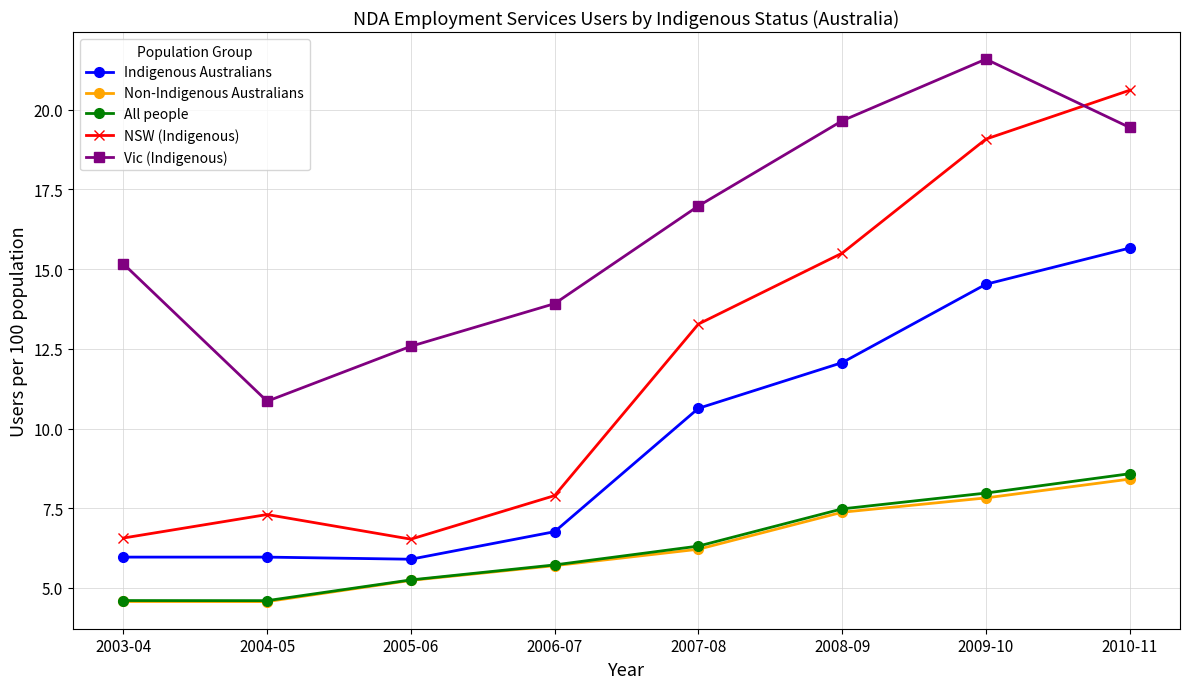

At which label does Non-Indigenous Australians first exceed 6?

2007-08